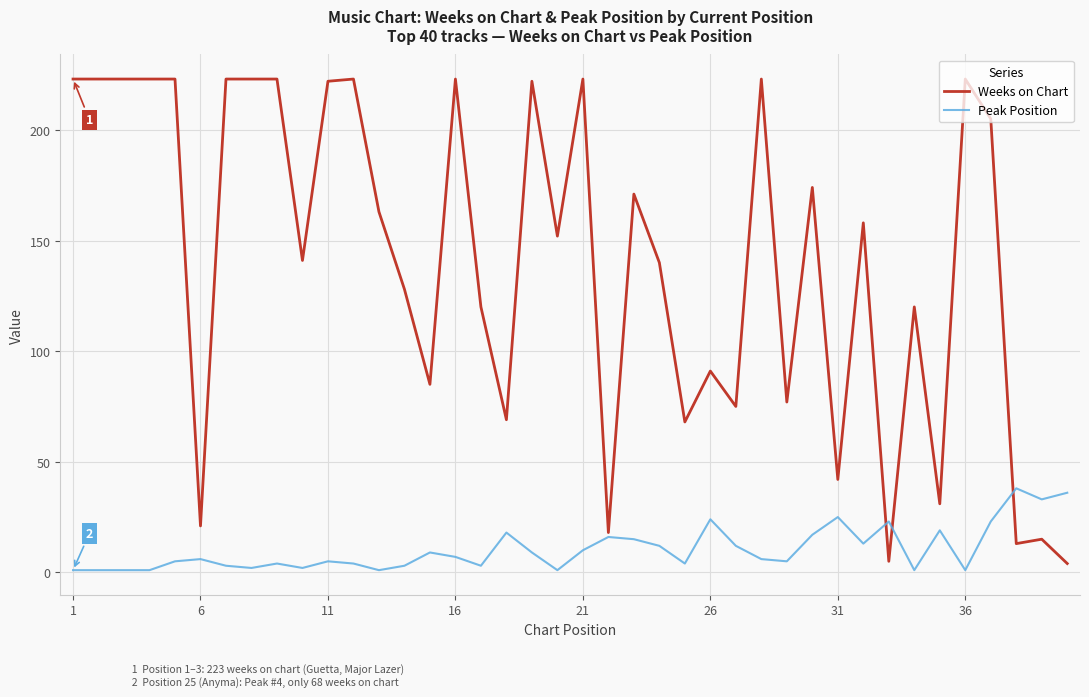

Rank the series by their maximum value, from highest to lowest.

Weeks on Chart, Peak Position